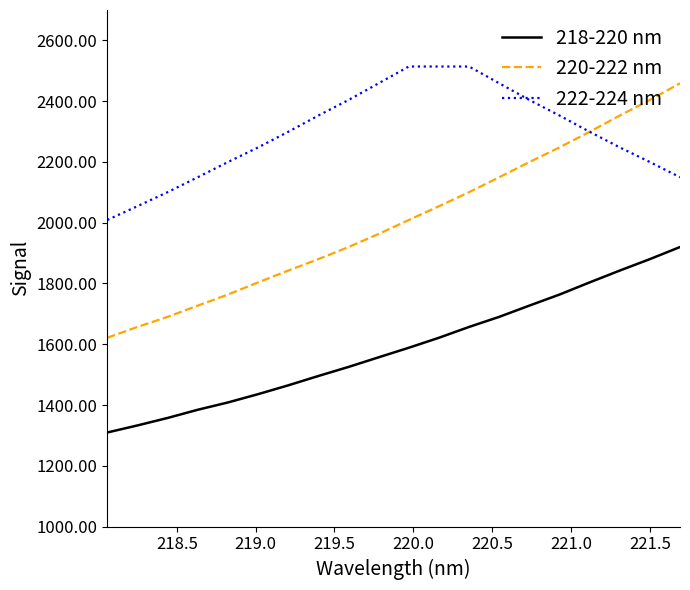

Is this an area chart (filled region under the line)?

No